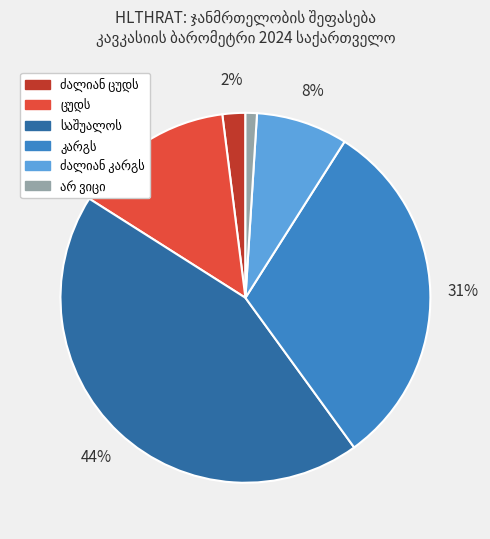

To the nearest percent, what is the difference between the largest and smallest slice percentages?

43%